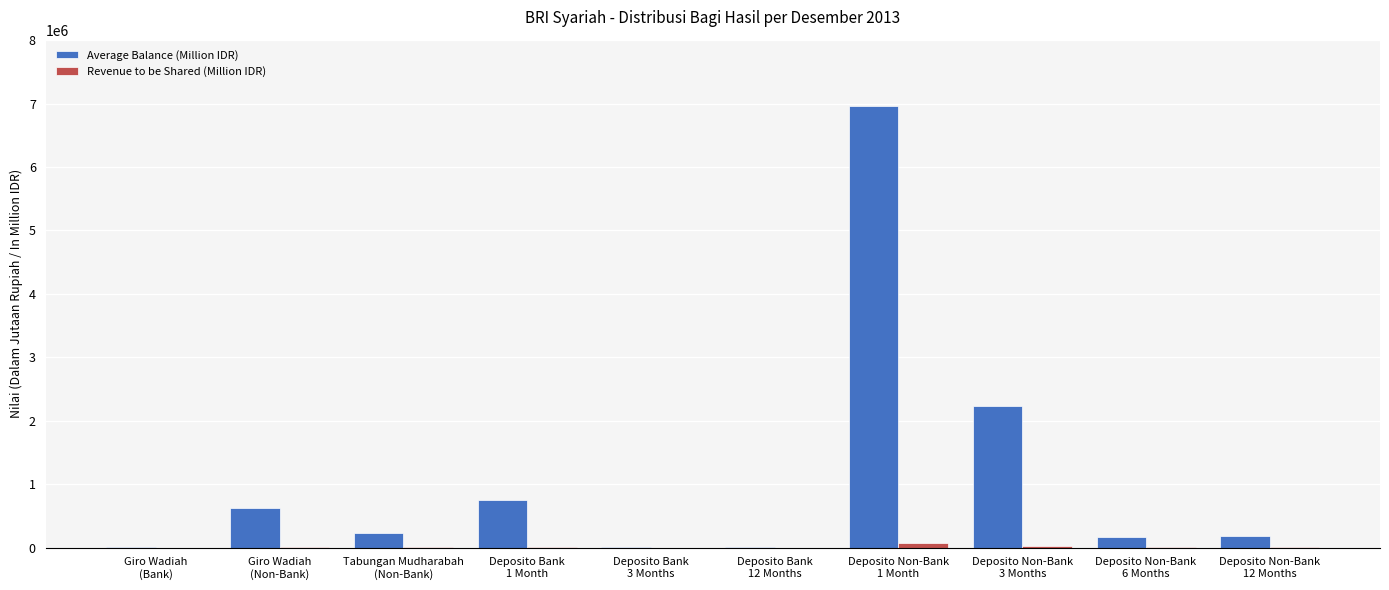

True or false: Average Balance (Million IDR) has a value of 446312 at Deposito Bank
1 Month.

False